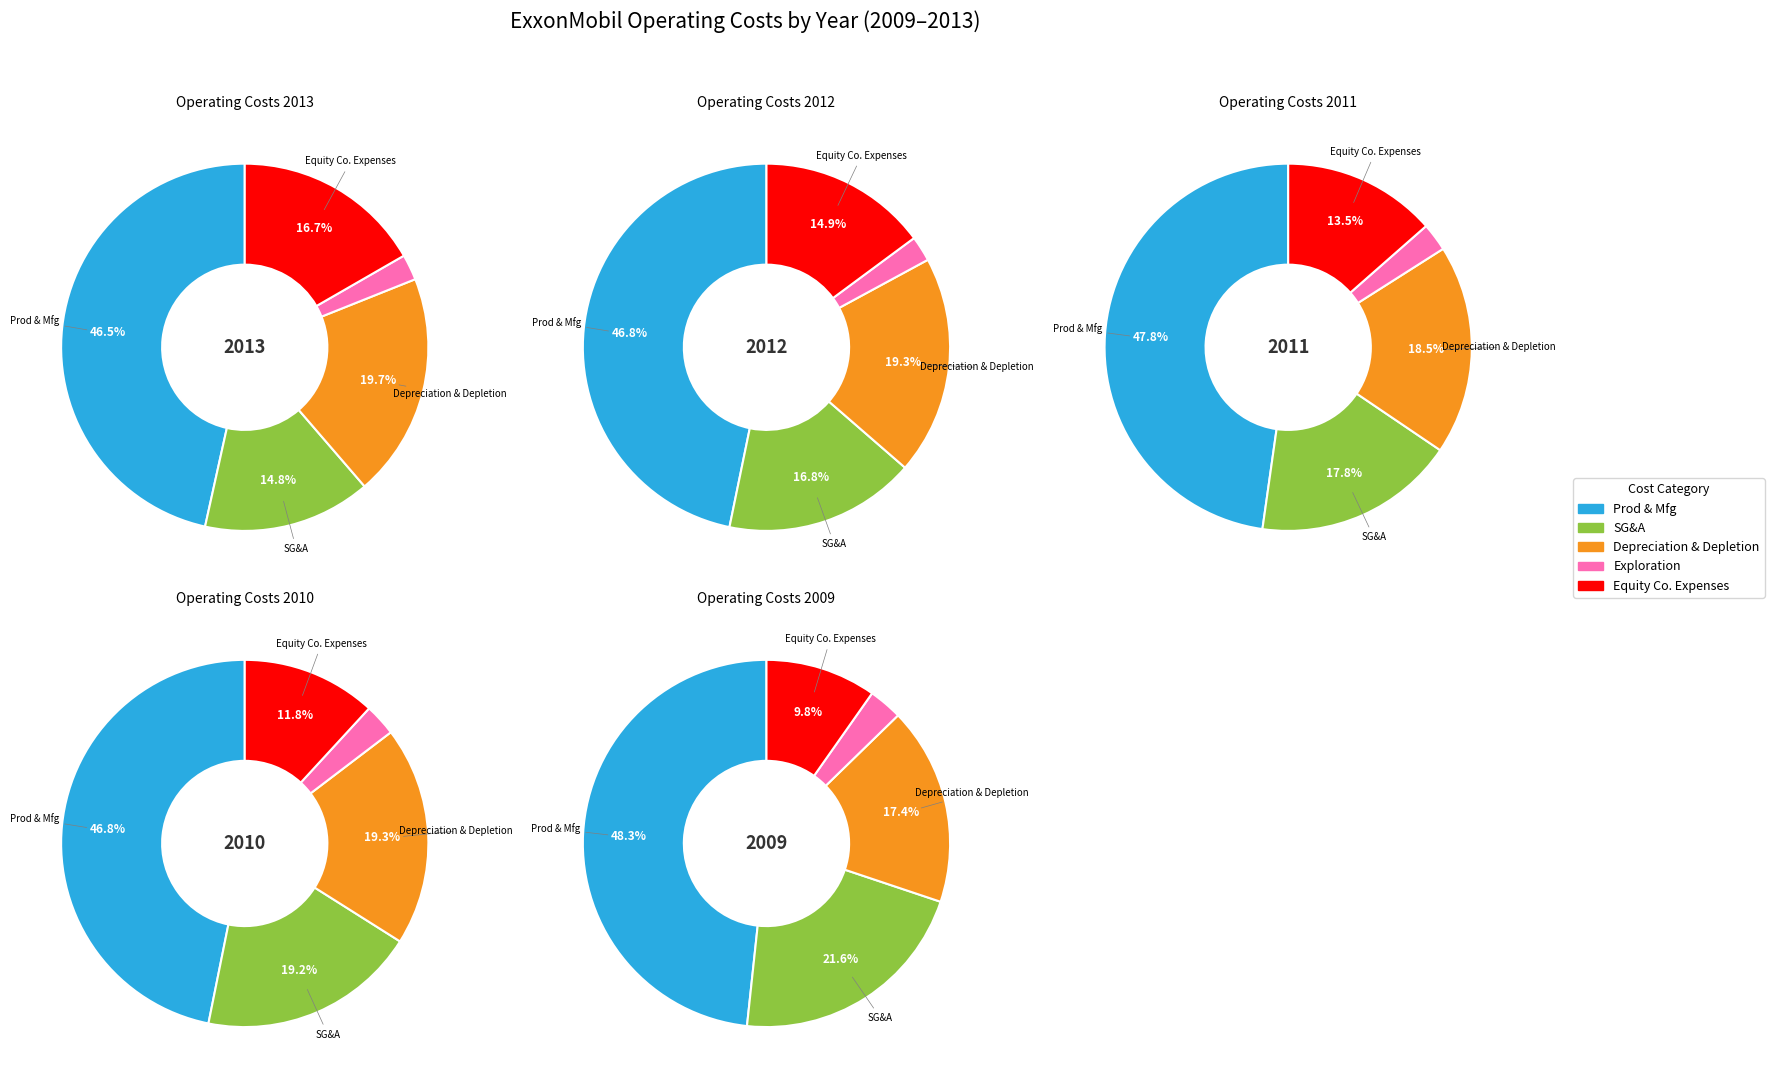

True or false: ExxonMobil share of equity company expenses accounts for 15% of the total.

True